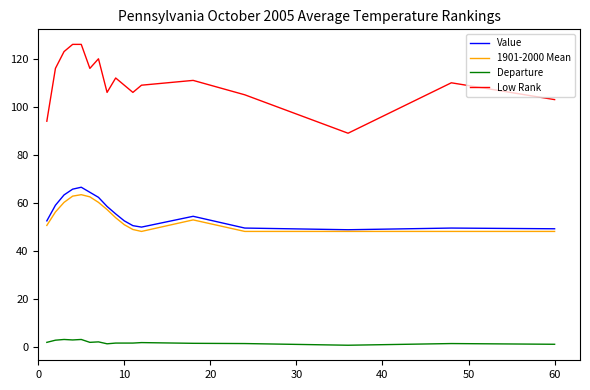

At how many categories does at least one series exceed 101?

15